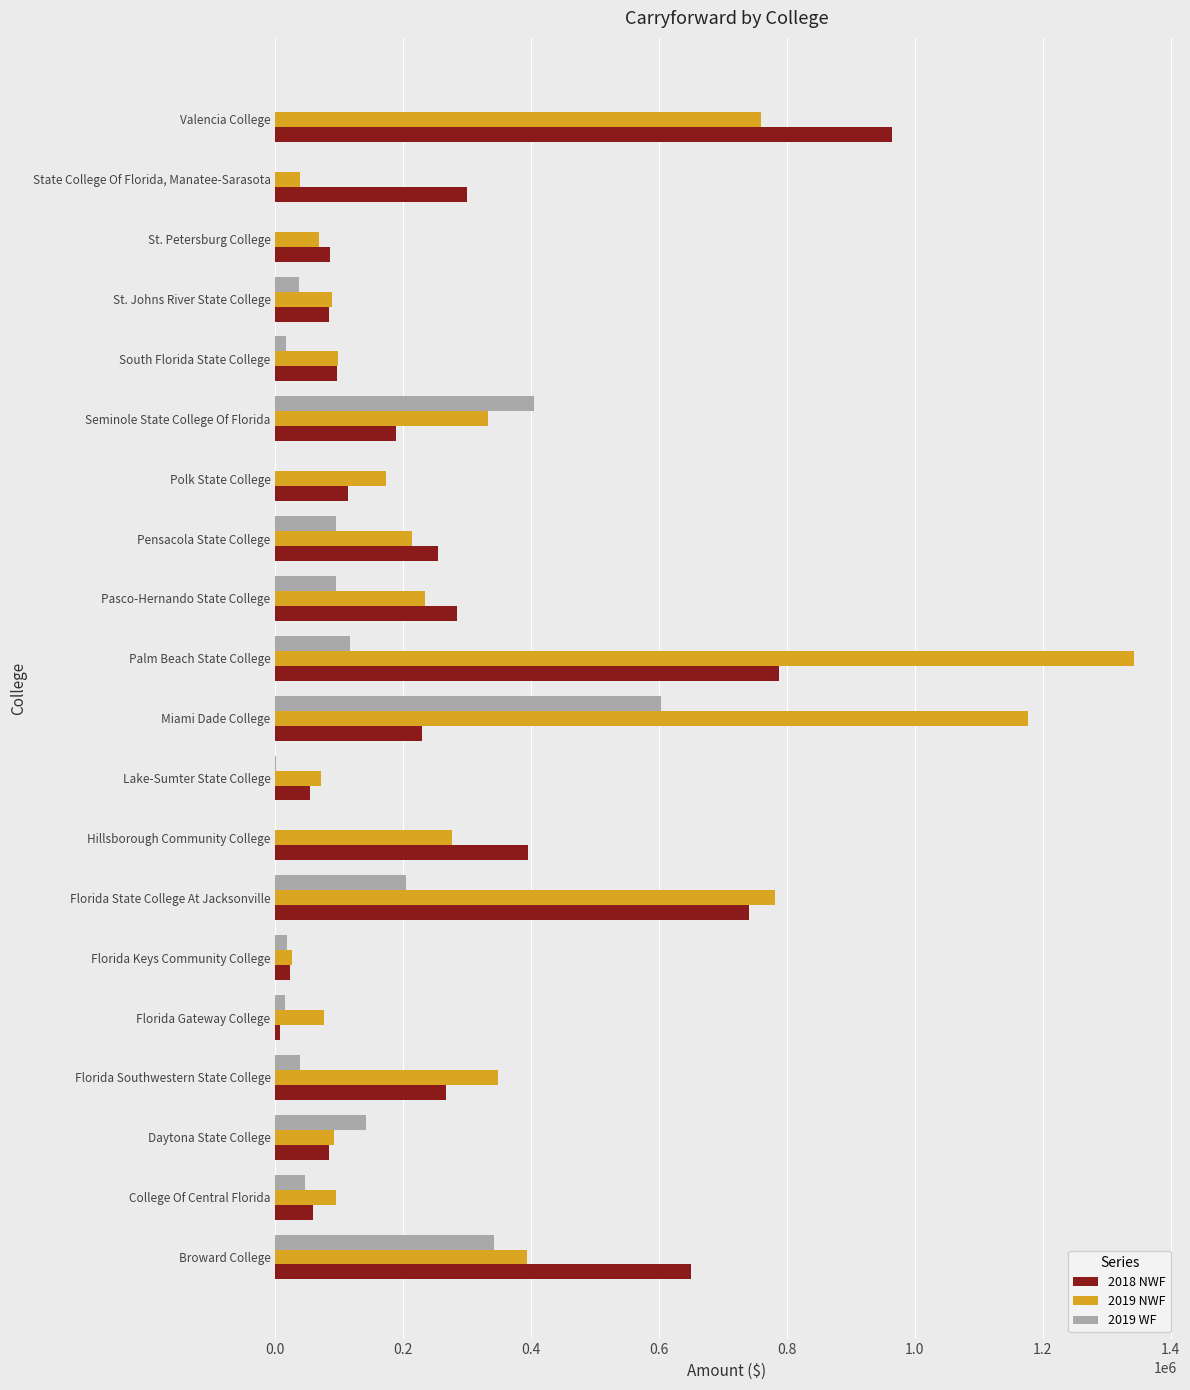

Is it true that 2018 NWF equals 443989.3 at Florida Southwestern State College?

False